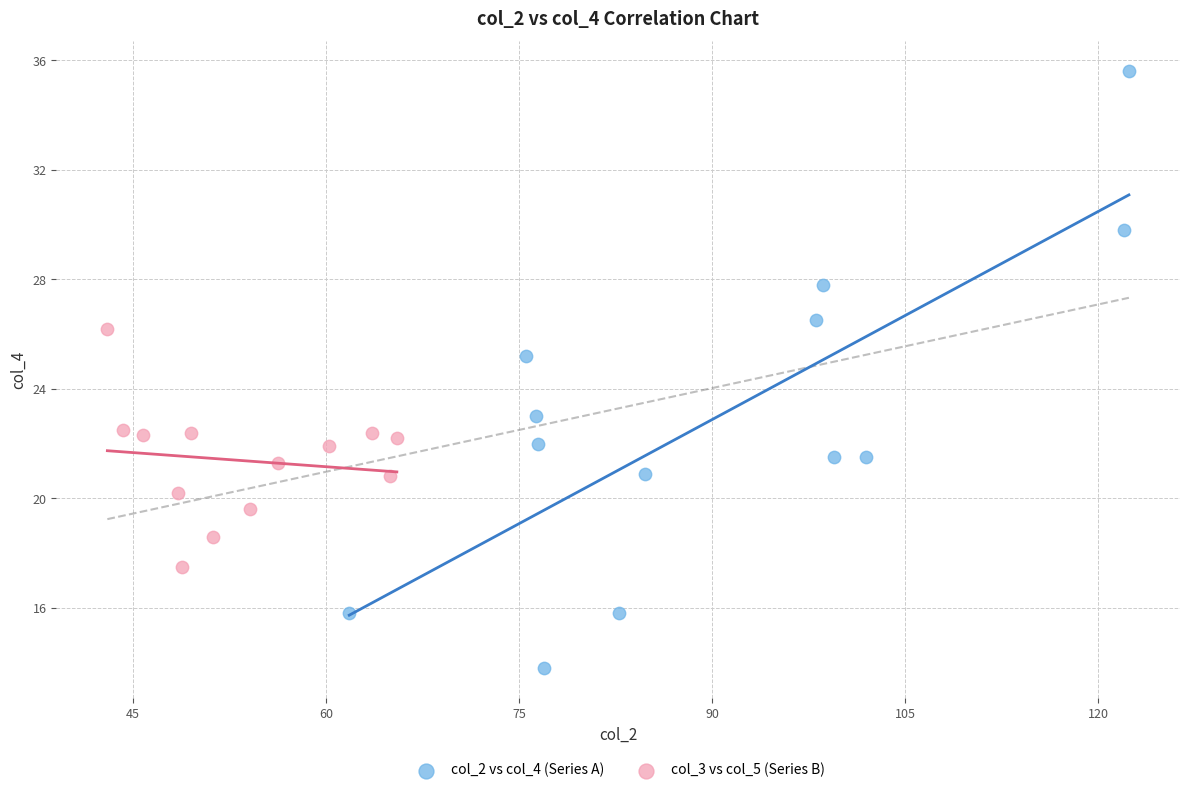

Which series has the widest spread of Y values?

col_2 vs col_4 (Series A)